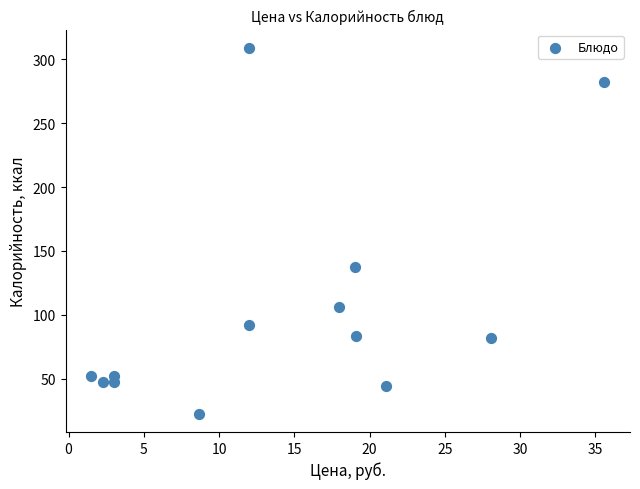

What is the range of Y values (max minus min)?

286.5